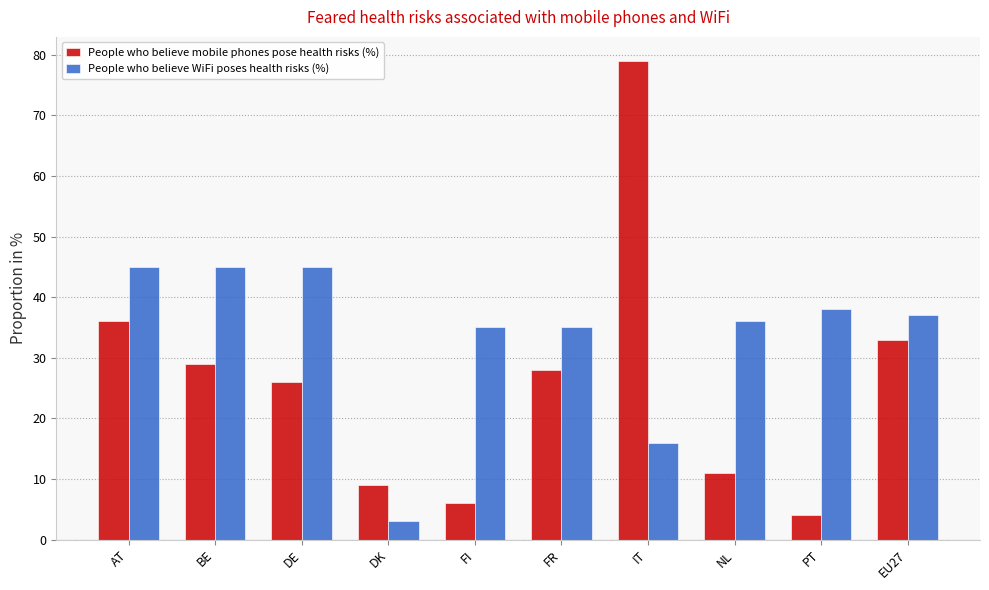

How many data points does each series have?

10